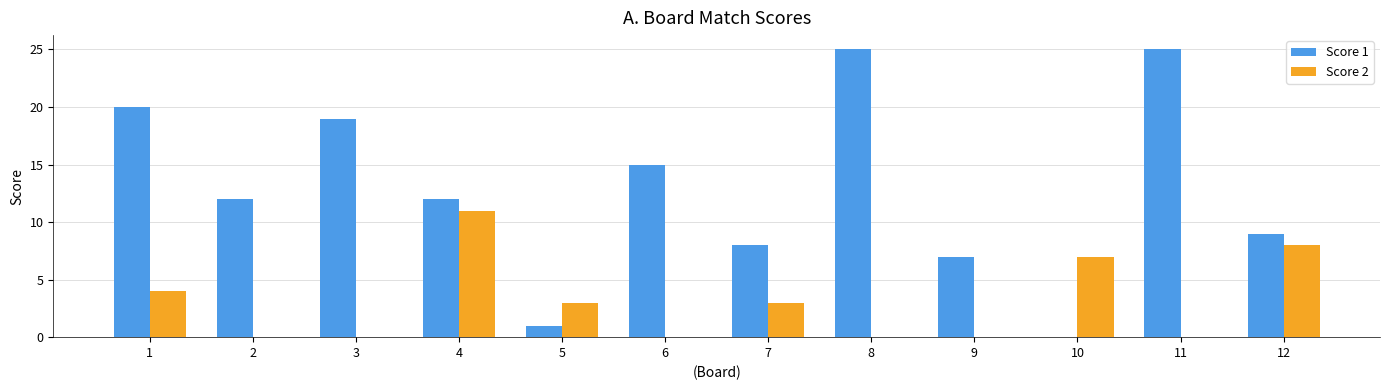

True or false: Score 2 has a value of 7 at 10.

True